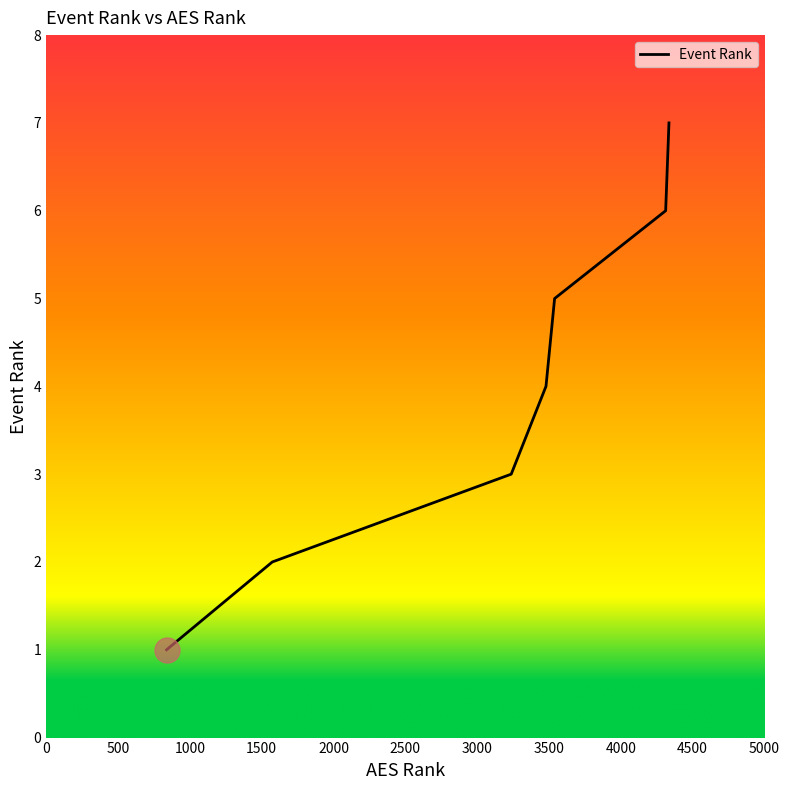

Count the number of data series in this chart.

1